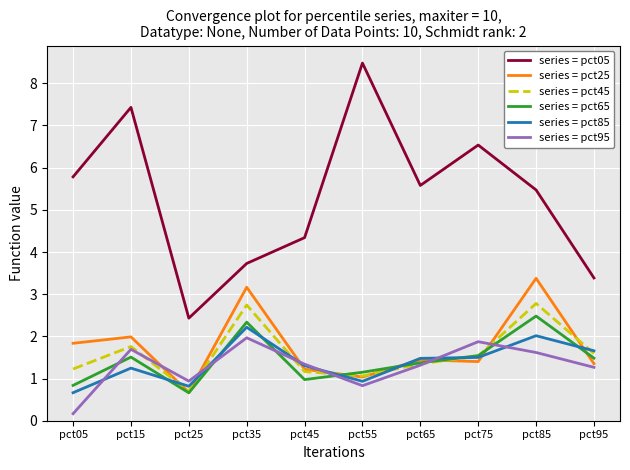

Reading left to right, transcribe all the data shown in this chart.

series = pct05: pct05=5.8	pct15=7.4	pct25=2.4	pct35=3.7	pct45=4.3	pct55=8.5	pct65=5.6	pct75=6.5	pct85=5.5	pct95=3.4
series = pct25: pct05=1.8	pct15=2.0	pct25=0.7	pct35=3.2	pct45=1.2	pct55=1.0	pct65=1.4	pct75=1.4	pct85=3.4	pct95=1.4
series = pct45: pct05=1.2	pct15=1.8	pct25=0.7	pct35=2.7	pct45=1.2	pct55=1.1	pct65=1.4	pct75=1.5	pct85=2.8	pct95=1.6
series = pct65: pct05=0.8	pct15=1.5	pct25=0.7	pct35=2.3	pct45=1.0	pct55=1.1	pct65=1.4	pct75=1.5	pct85=2.5	pct95=1.5
series = pct85: pct05=0.7	pct15=1.2	pct25=0.8	pct35=2.2	pct45=1.3	pct55=0.9	pct65=1.5	pct75=1.5	pct85=2.0	pct95=1.7
series = pct95: pct05=0.2	pct15=1.7	pct25=0.9	pct35=2.0	pct45=1.3	pct55=0.8	pct65=1.3	pct75=1.9	pct85=1.6	pct95=1.3